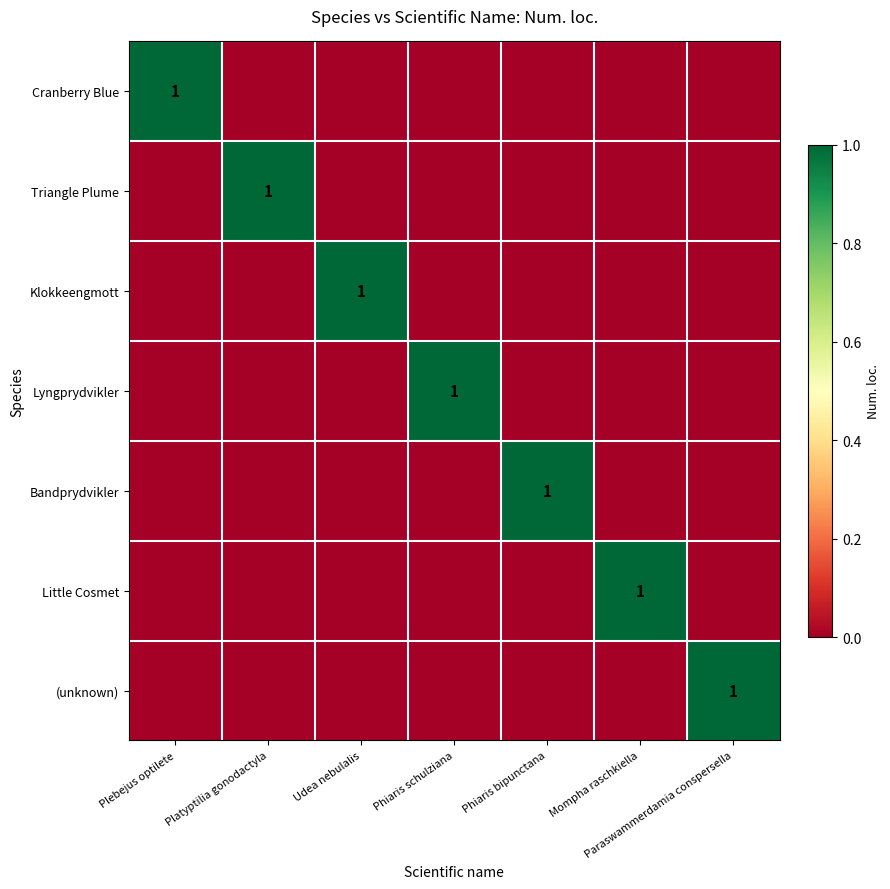

At which label is Triangle Plume closest to 0?

Plebejus optilete